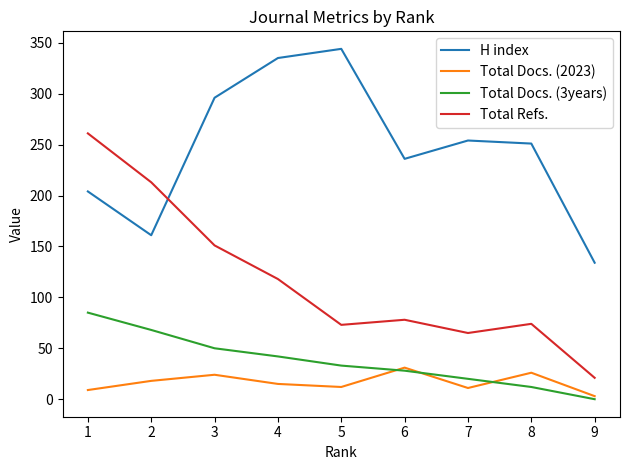

Count the H index values in the range 204 to 296.

5